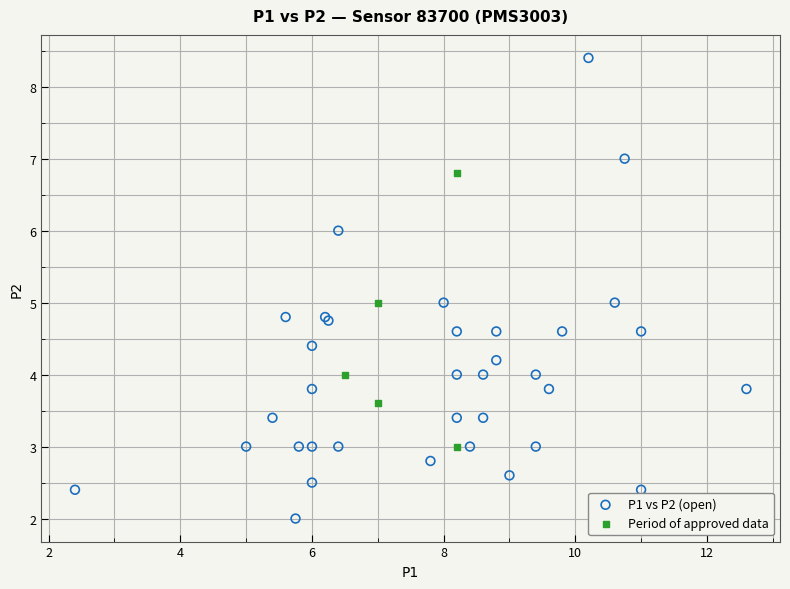

What are all the series names shown in the legend?

P1 vs P2 (open), Period of approved data